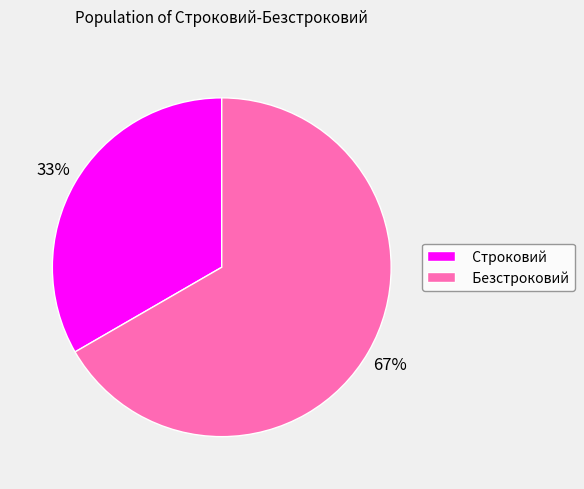

The Строковий slice represents 33% of the pie. True or false?

True